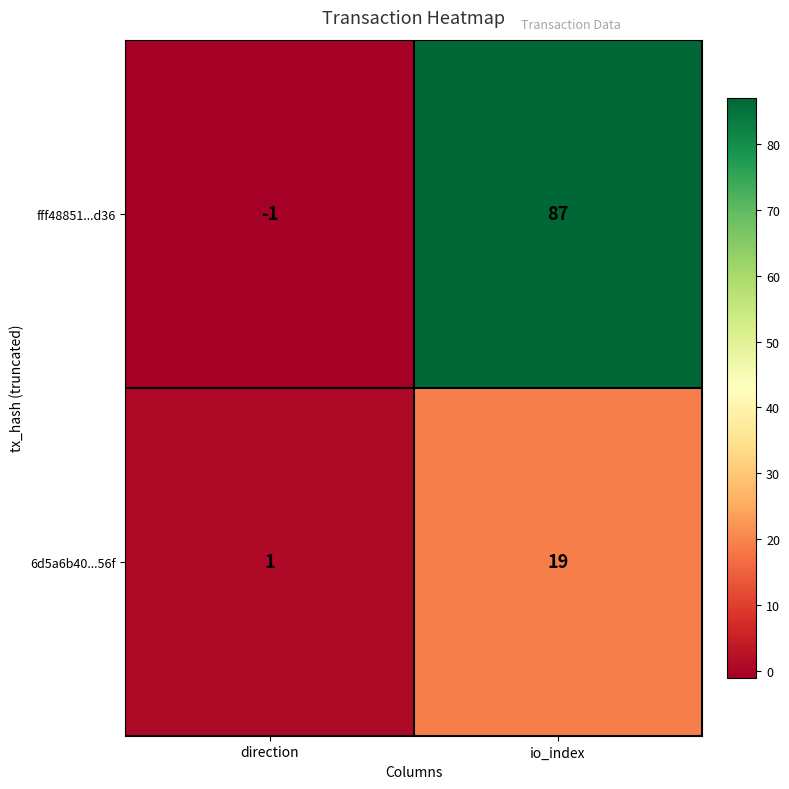

List the series in order of their overall mean, lowest first.

6d5a6b40...56f, fff48851...d36